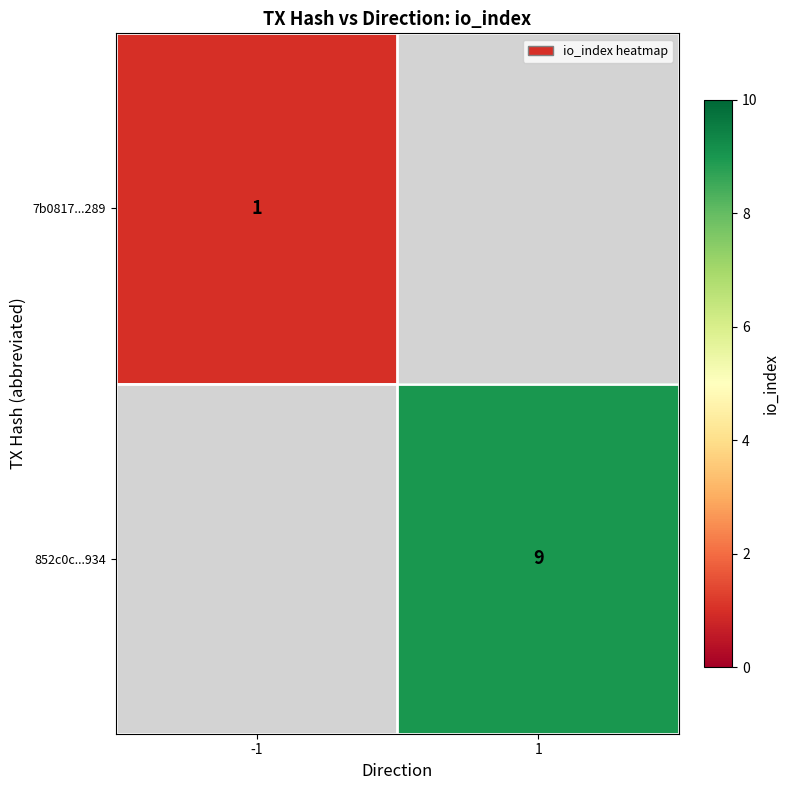

At how many categories does at least one series exceed 8?

1